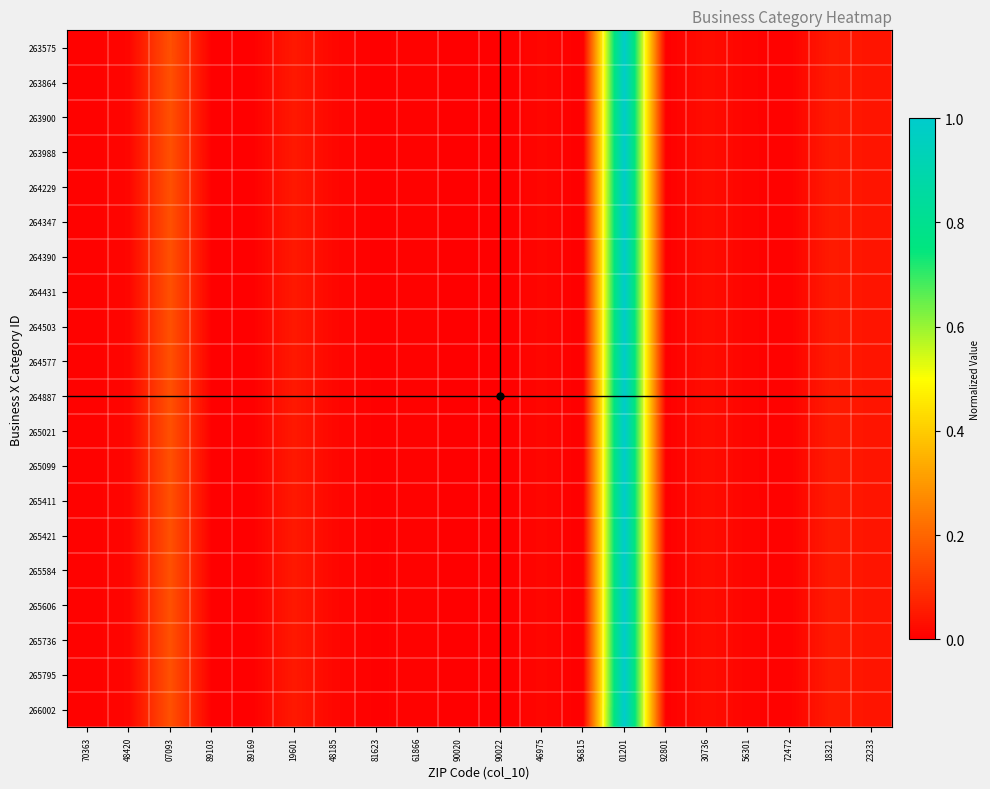

At which category is the sum across all series the highest?

01201